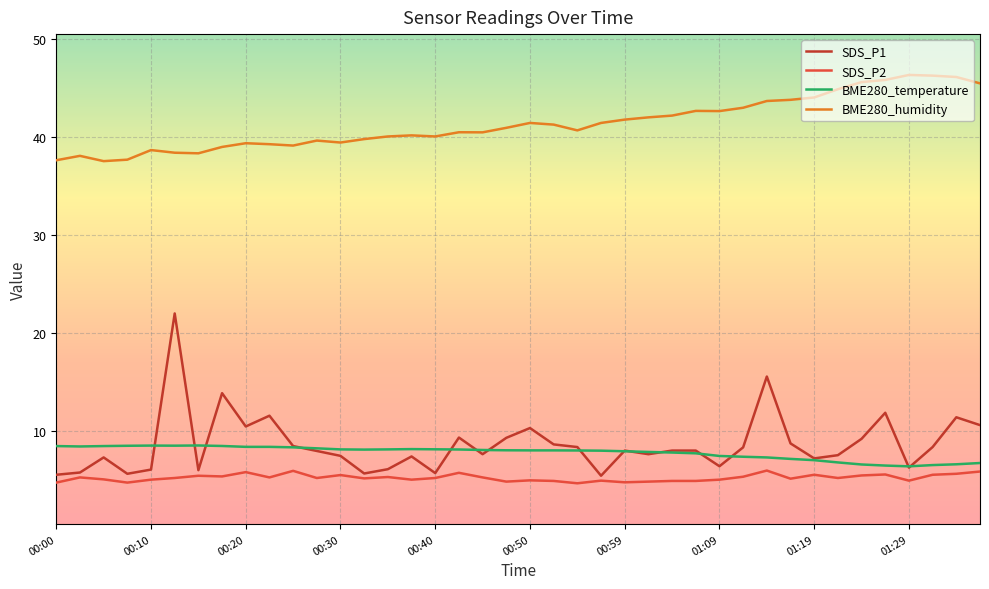

True or false: SDS_P2 and BME280_humidity intersect in this chart.

False